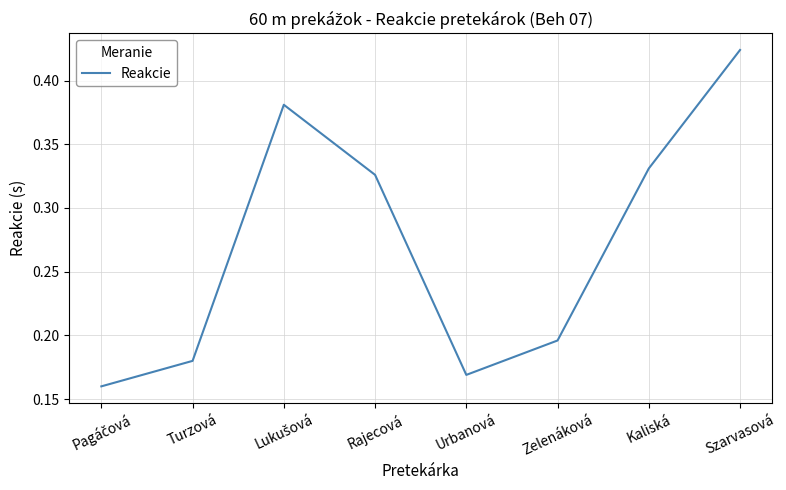

Is this an area chart (filled region under the line)?

No